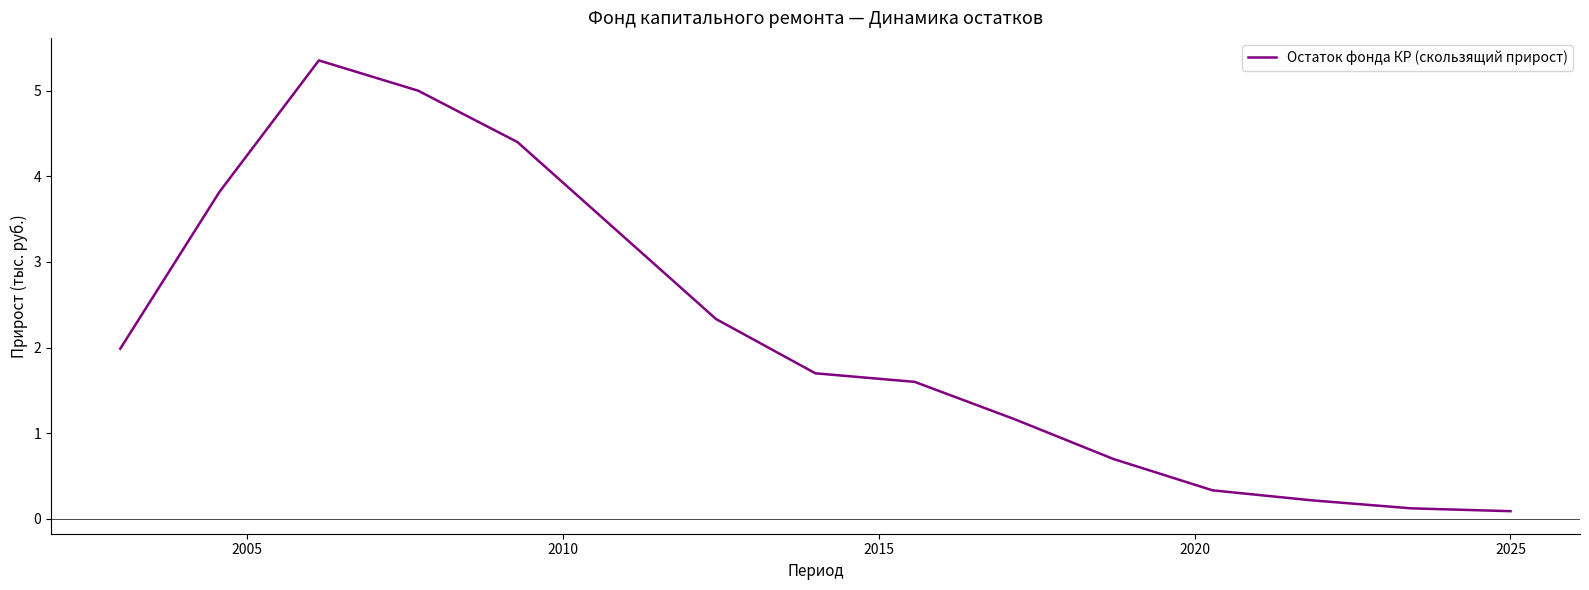

What is the maximum value shown in the chart?

5.4